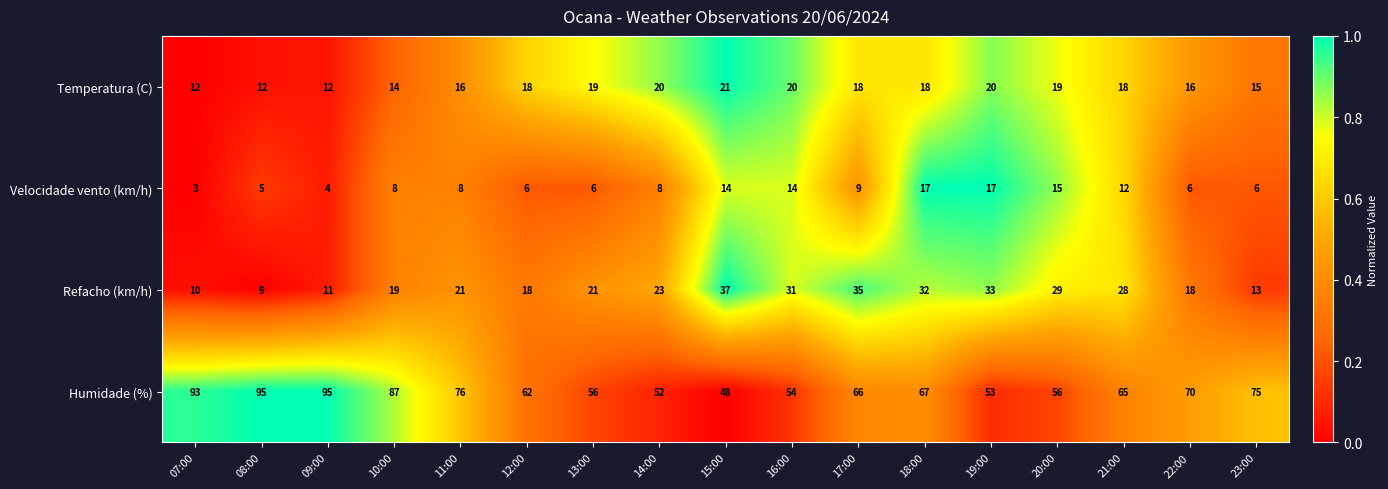

At how many categories does at least one series exceed 13?

17